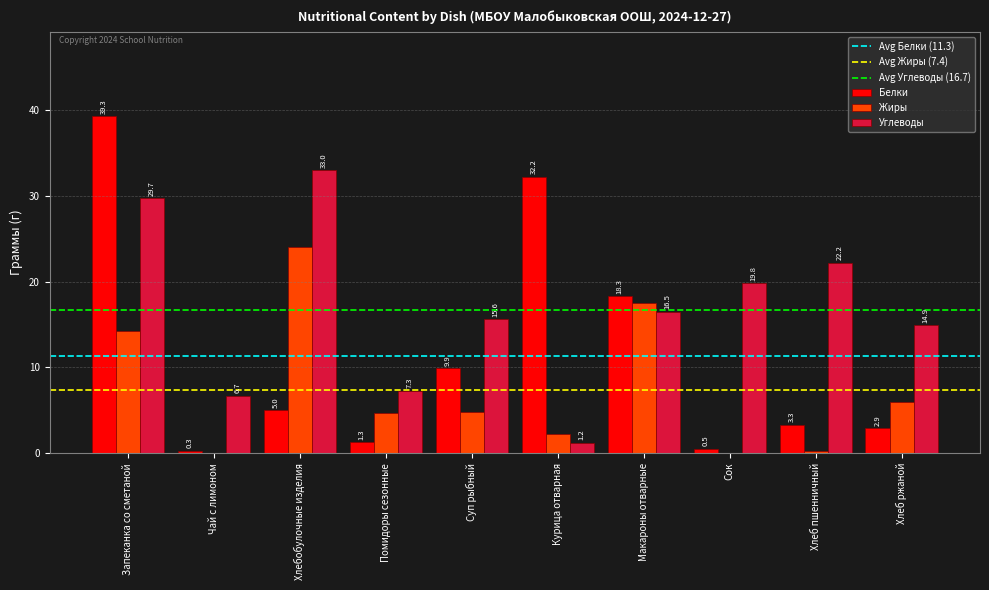

Reading left to right, list all the values displayed in this chart.

Белки: 39.3	0.3	5.0	1.3	9.9	32.2	18.3	0.5	3.3	2.9
Жиры: 14.3	0.0	24.0	4.7	4.8	2.3	17.5	0.0	0.3	6.0
Углеводы: 29.7	6.7	33.0	7.3	15.6	1.2	16.5	19.8	22.2	14.9